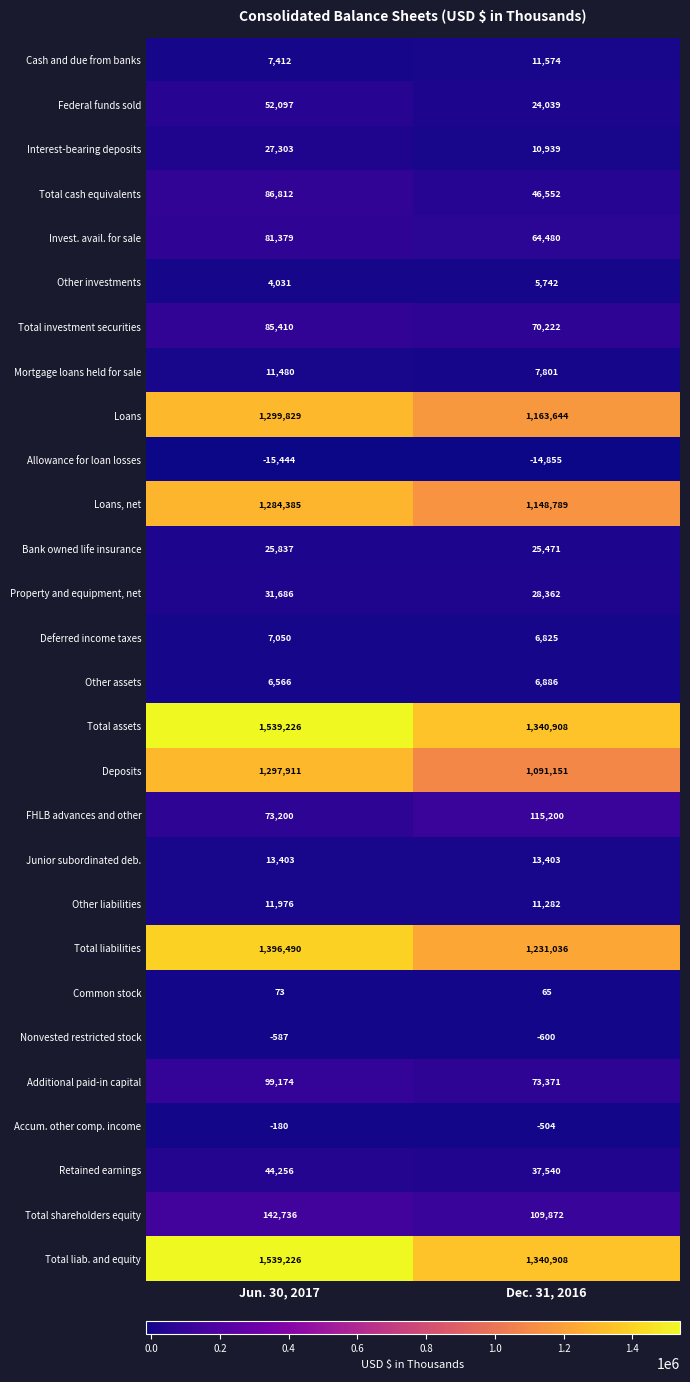

The Mortgage loans held for sale series shows 7801 at Dec. 31, 2016. True or false?

True